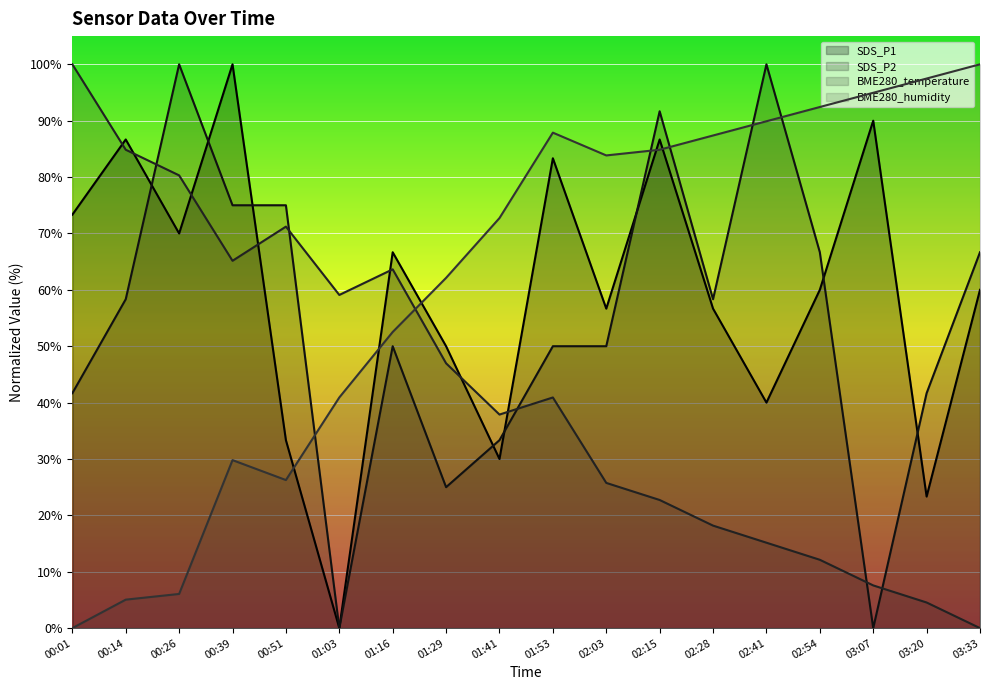

True or false: SDS_P2 has a value of 33.8 at 01:03.

False